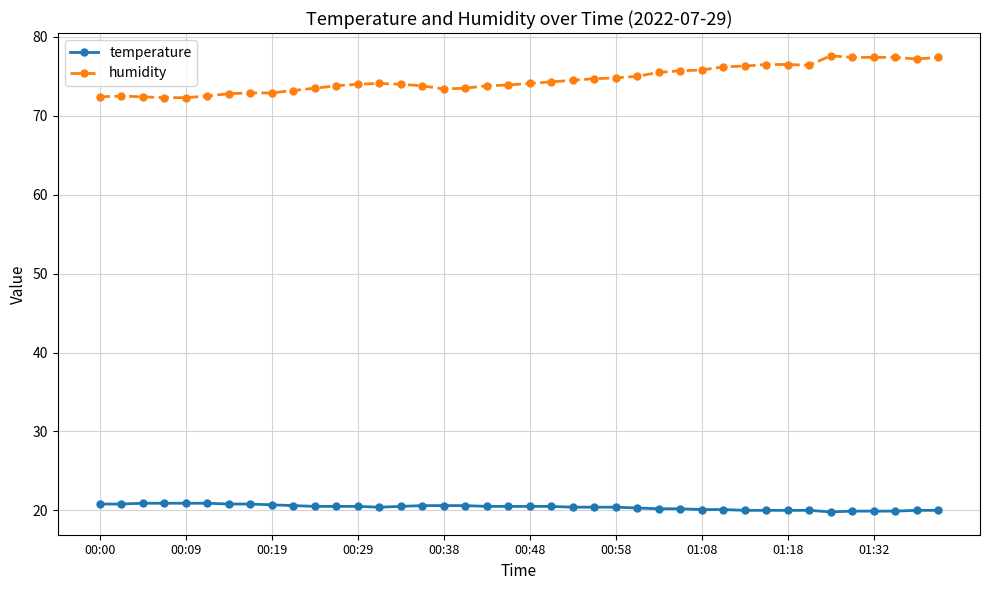

What is the sum of all temperature values?

815.9